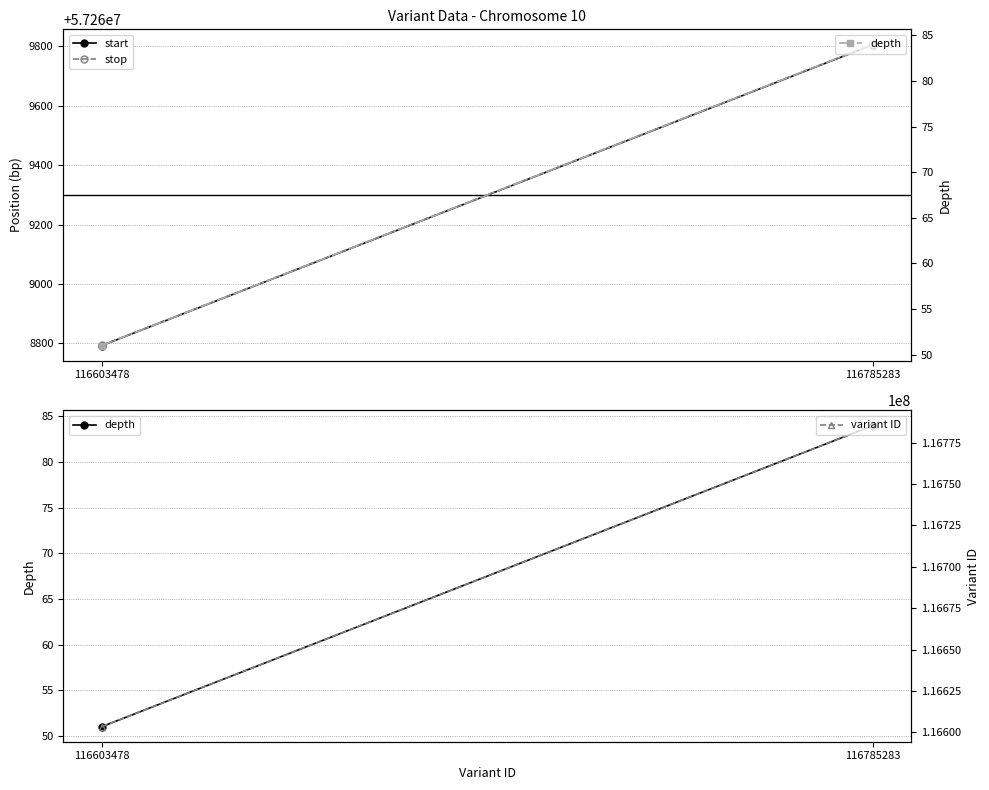

What is the difference between the variant ID values at 116603478 and 116785283?

181805